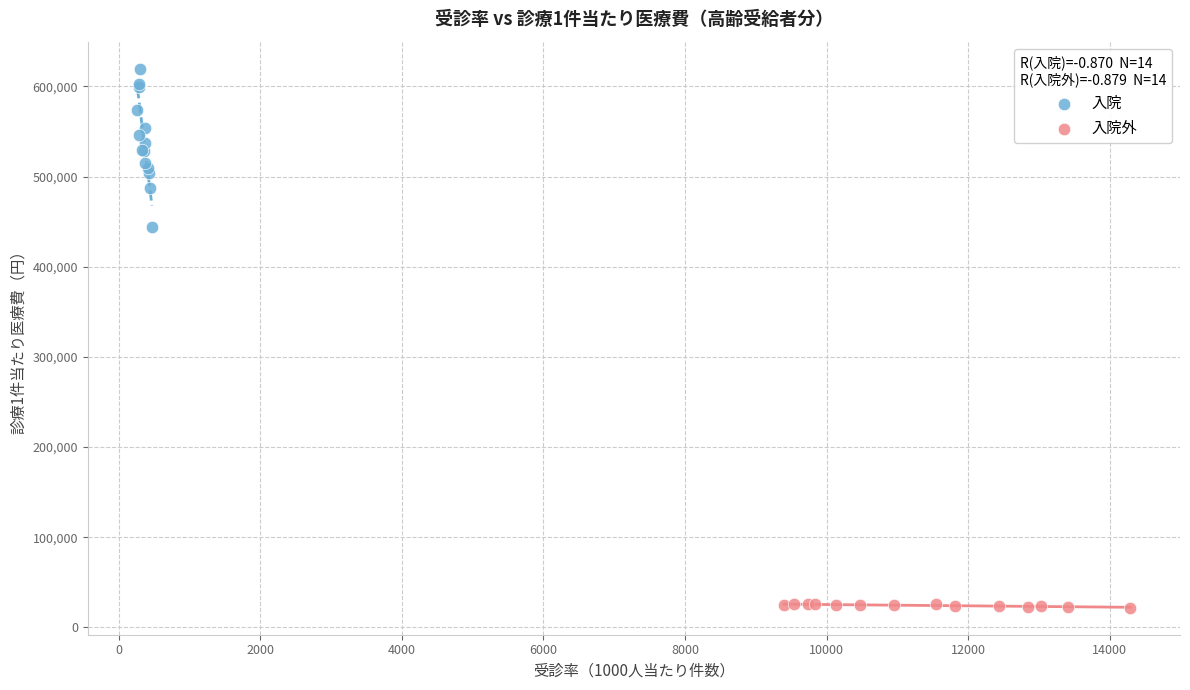

Which series contains the lowest Y value?

入院外